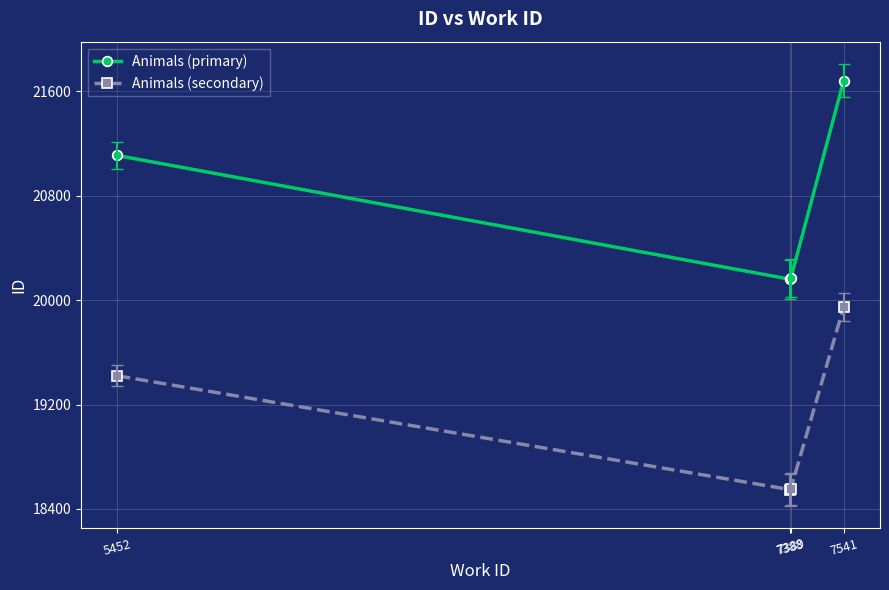

How many lines are shown in the chart?

2